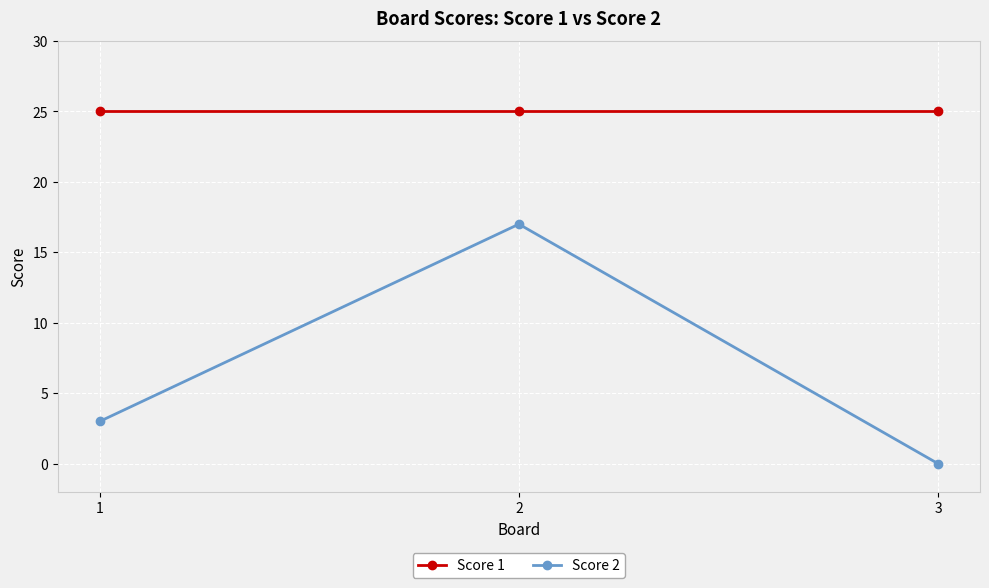

Where is Score 2 nearest to the value 8?

1